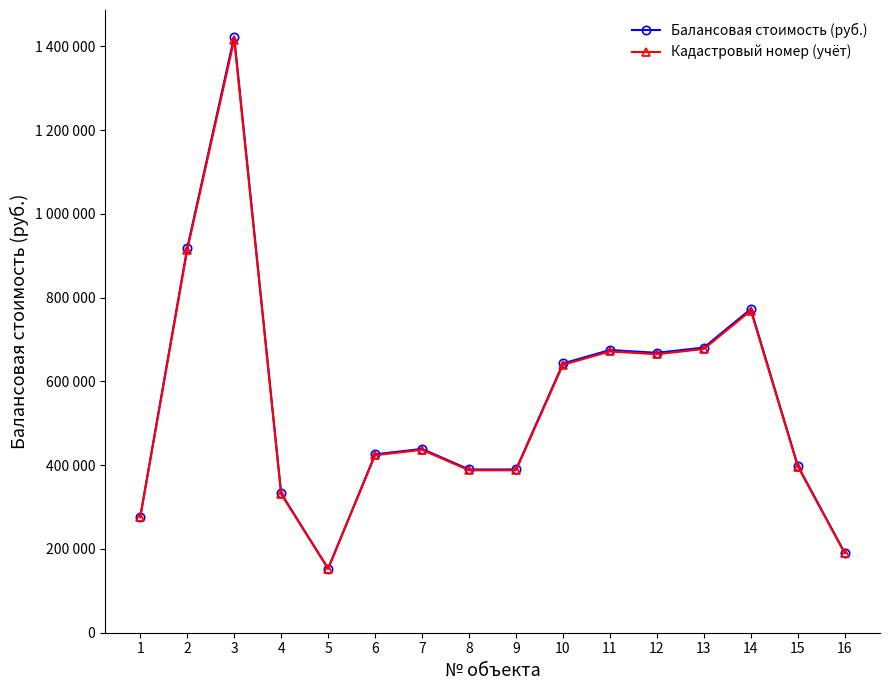

What are all the series names shown in the legend?

Балансовая стоимость (руб.), Кадастровый номер (учёт)